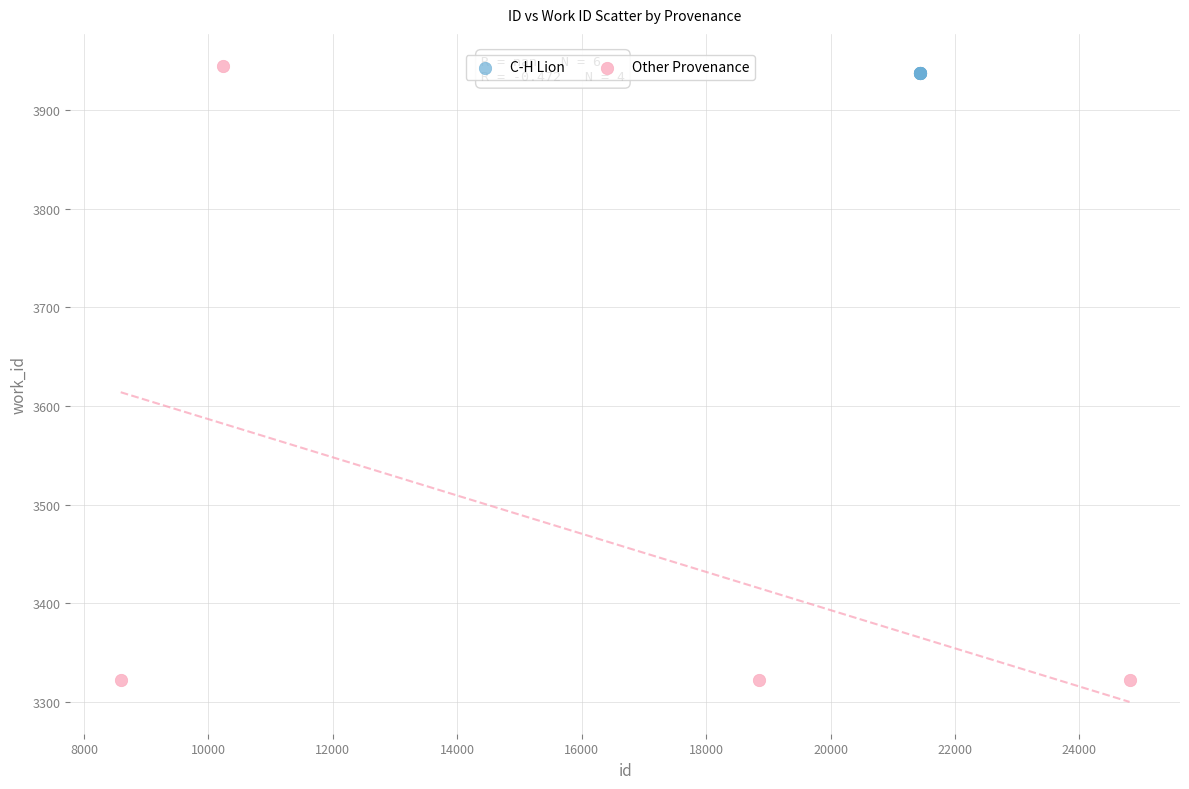

Which series reaches the minimum Y coordinate?

Other Provenance